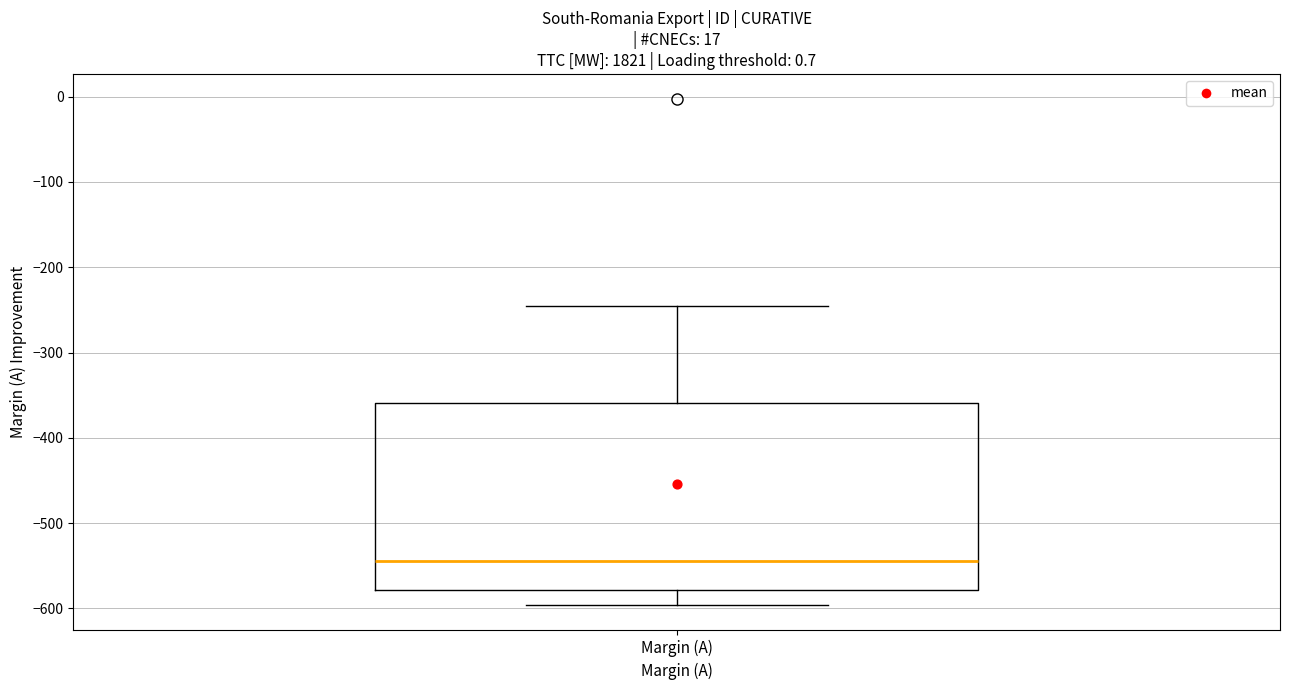

Where is the upper edge of the box for Margin (A) on the y-axis? The values are not printed on the chart, so give them approximately, as read against the axis.

-360